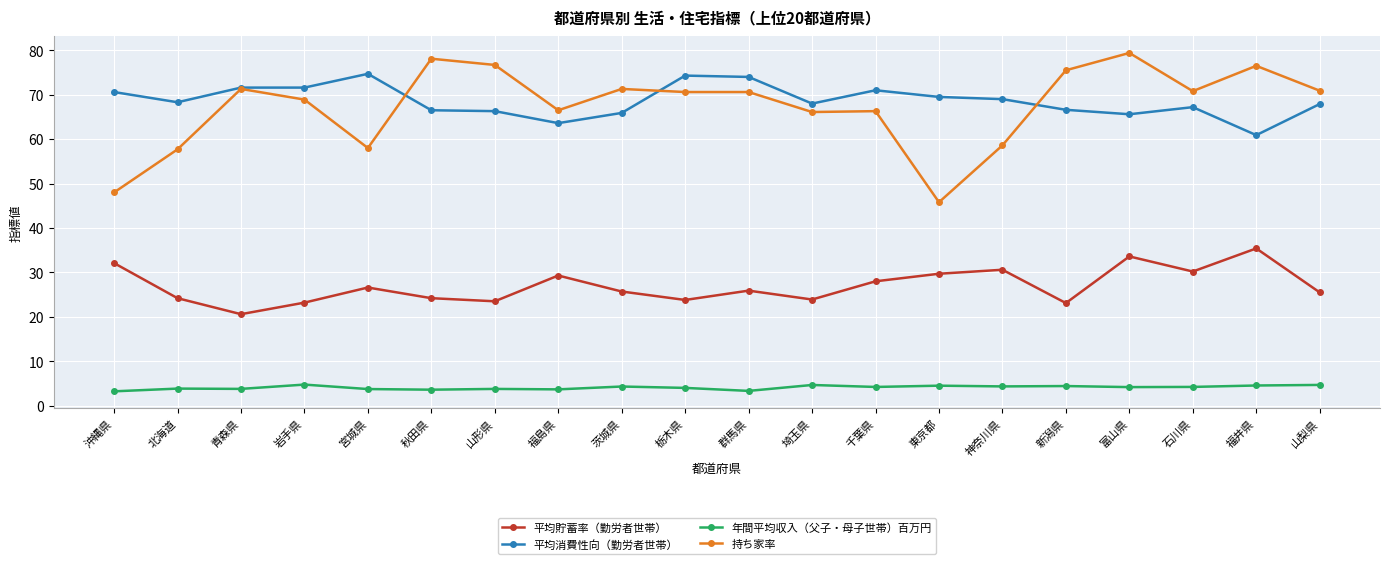

True or false: 平均貯蓄率（勤労者世帯） and 持ち家率 cross at least once.

False